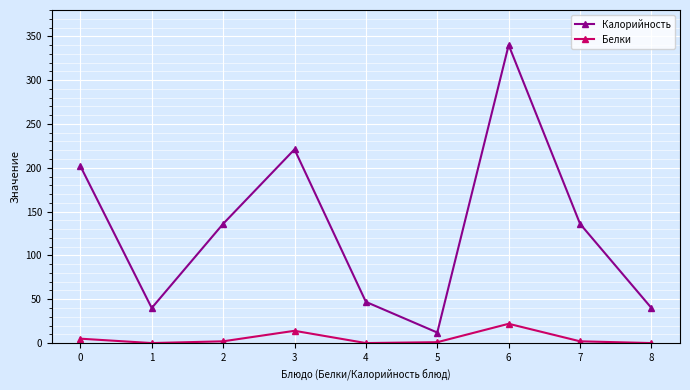

Rank the series by their maximum value, from lowest to highest.

Белки, Калорийность